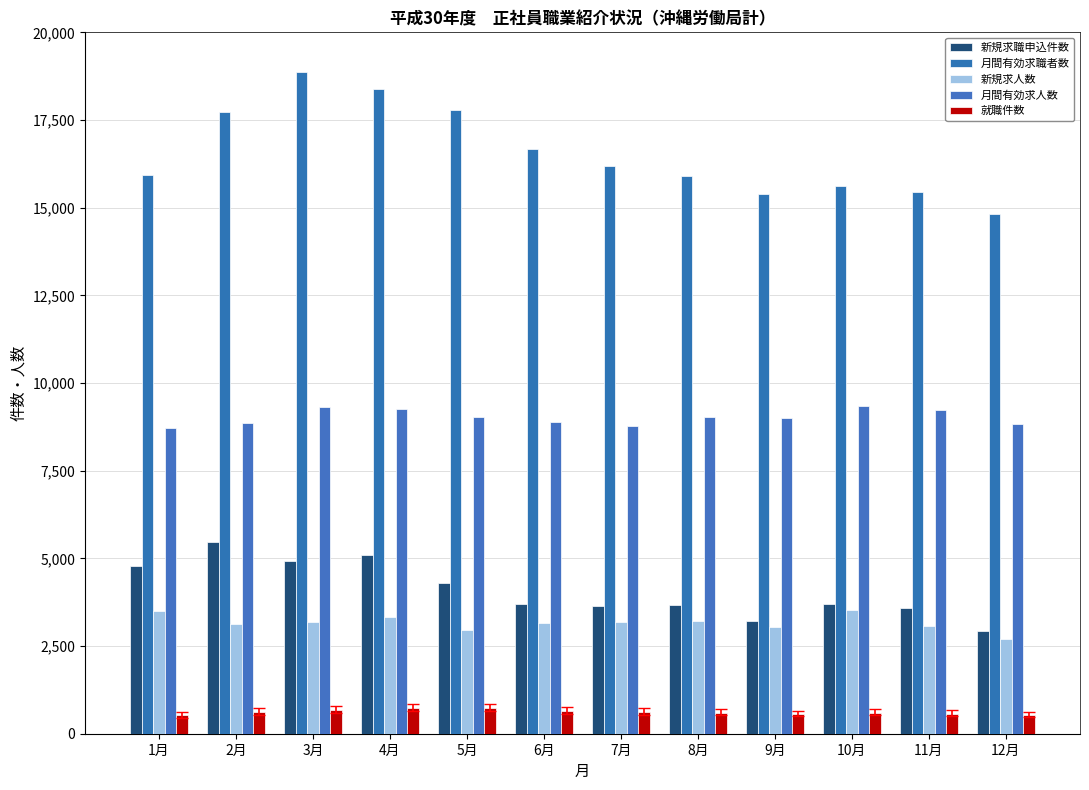

What are all the series names shown in the legend?

新規求職申込件数, 月間有効求職者数, 新規求人数, 月間有効求人数, 就職件数